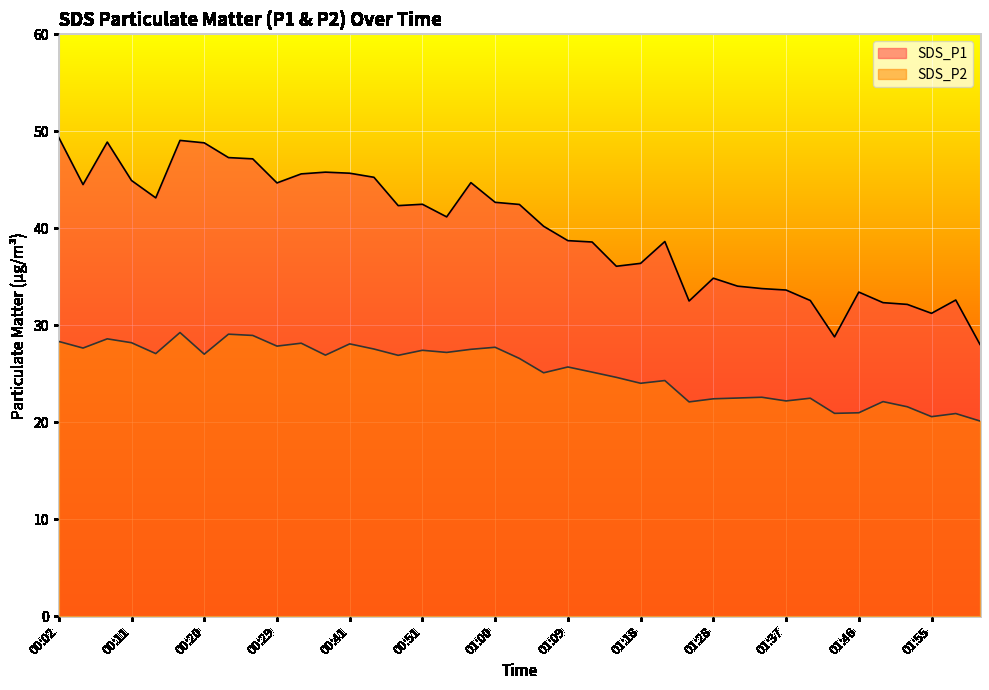

What is the difference between the second highest and second lowest values in the SDS_P1 line series?

20.2